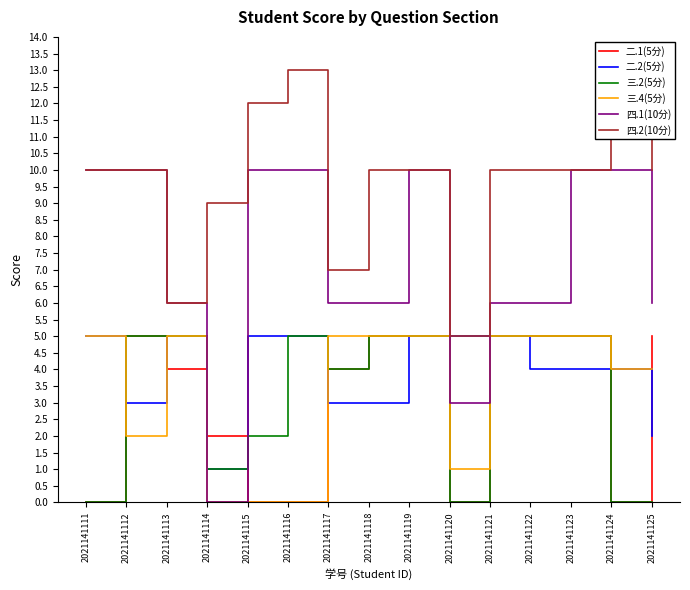

The 三.4(5分) series shows 2 at 2021141122. True or false?

False